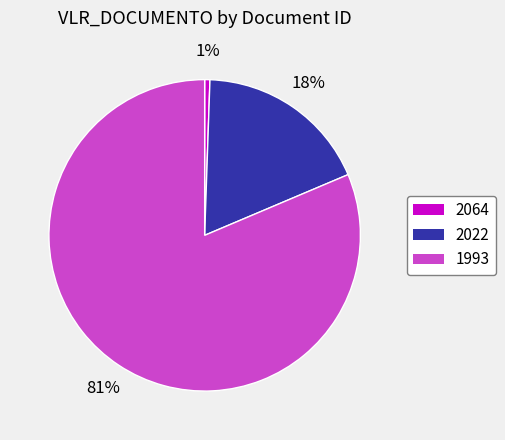

Which category has the smallest portion of the pie?

2064